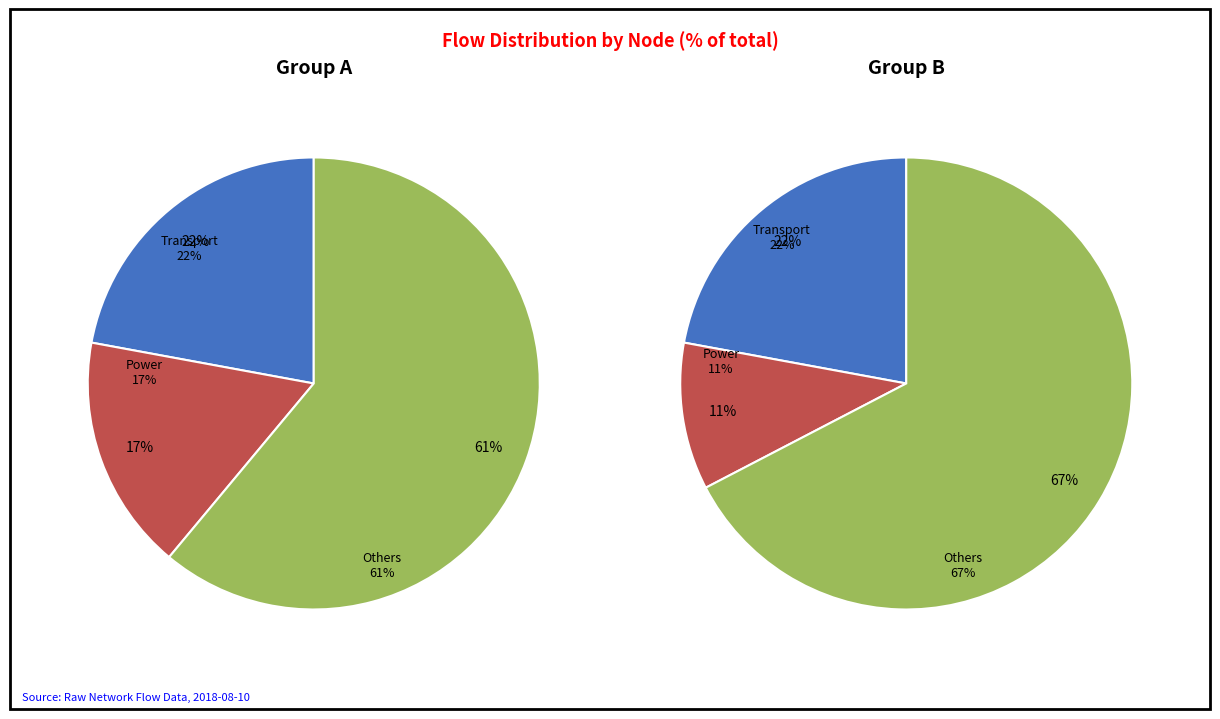

Is it true that 2 is 25% of the pie?

False